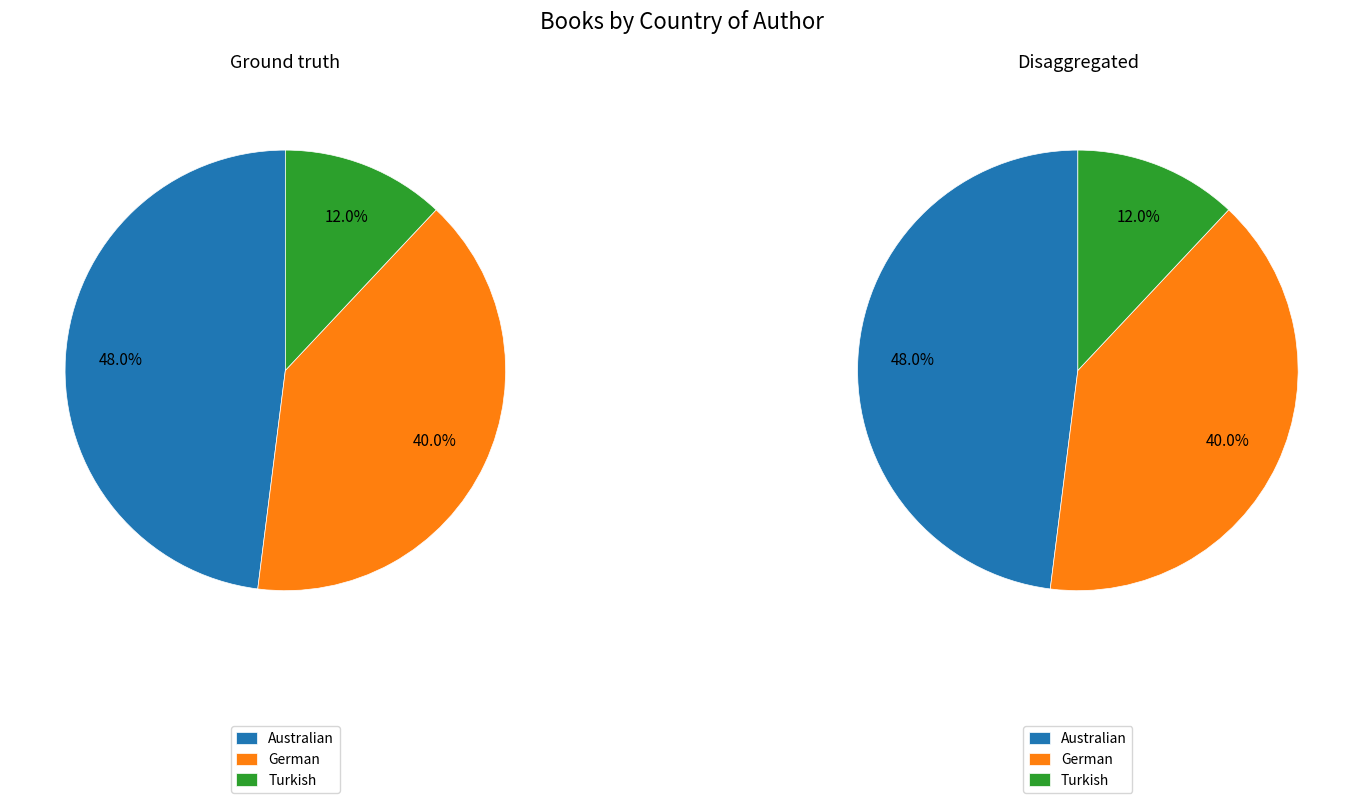

What is the change in value from German to Turkish?

-14